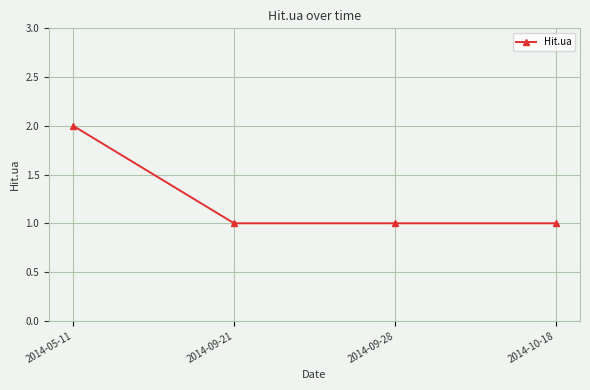

True or false: the data shows 2 at 2014-09-28.

False